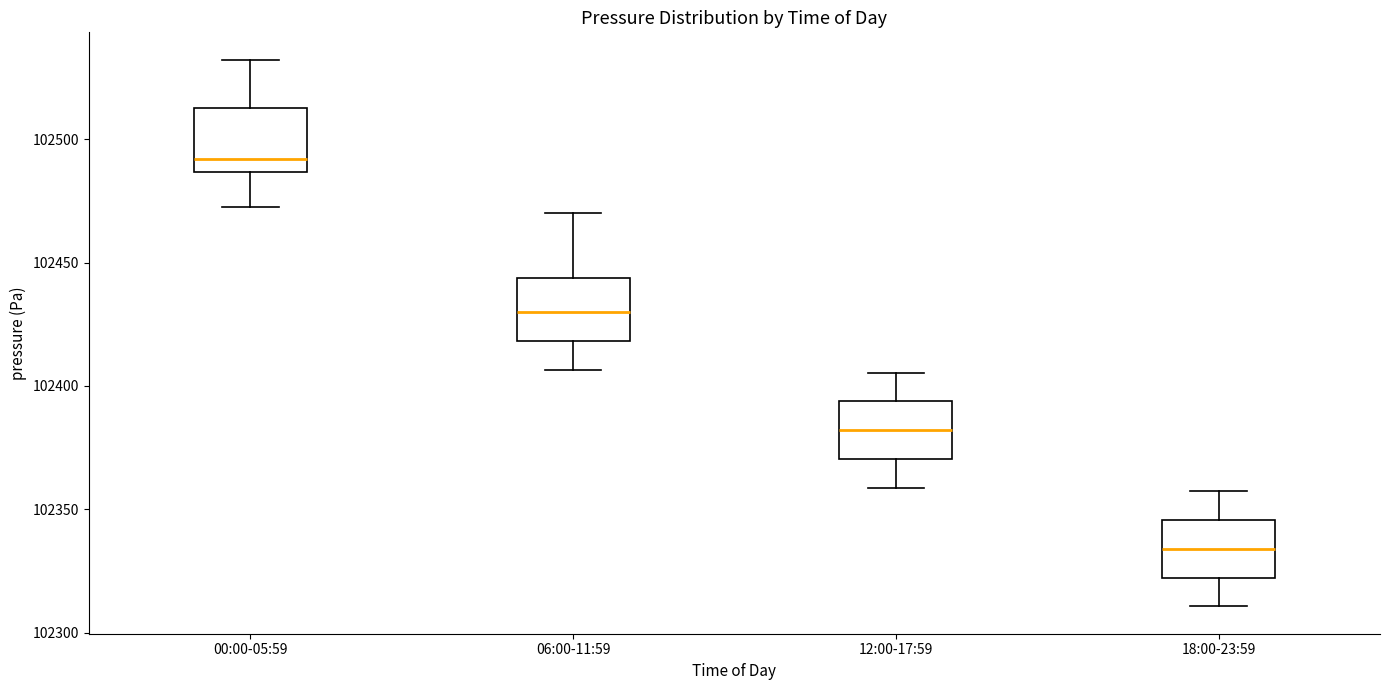

Which box's median line is the lowest?

18:00-23:59